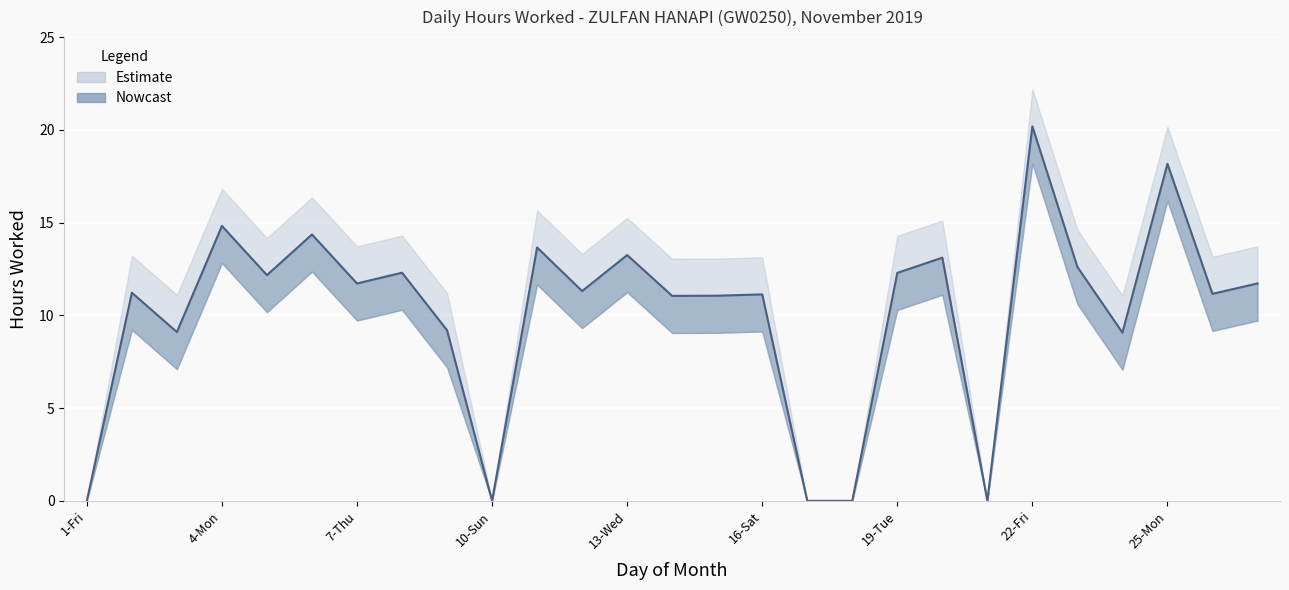

Where is the first local minimum for Lower Bound?

3